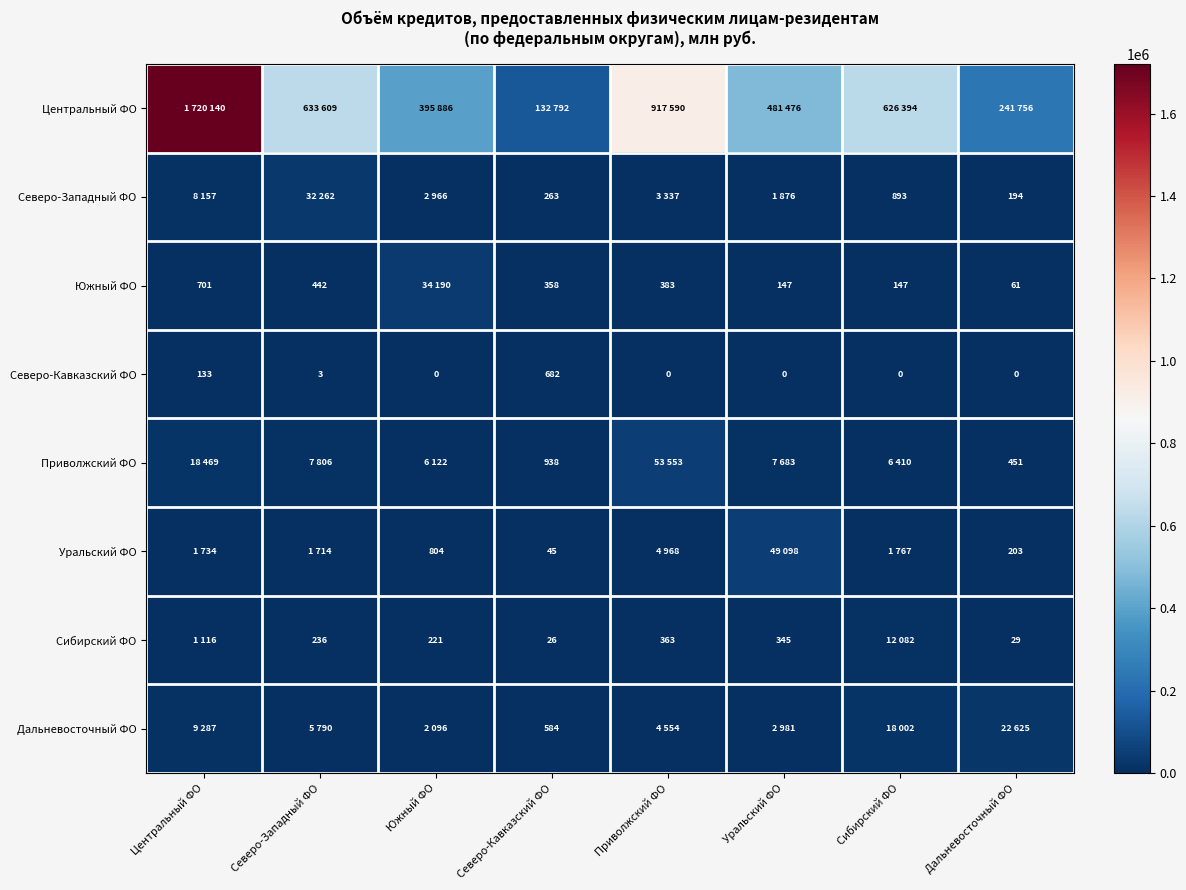

What is the spread (max minus min) of values at Приволжский ФО?

917590